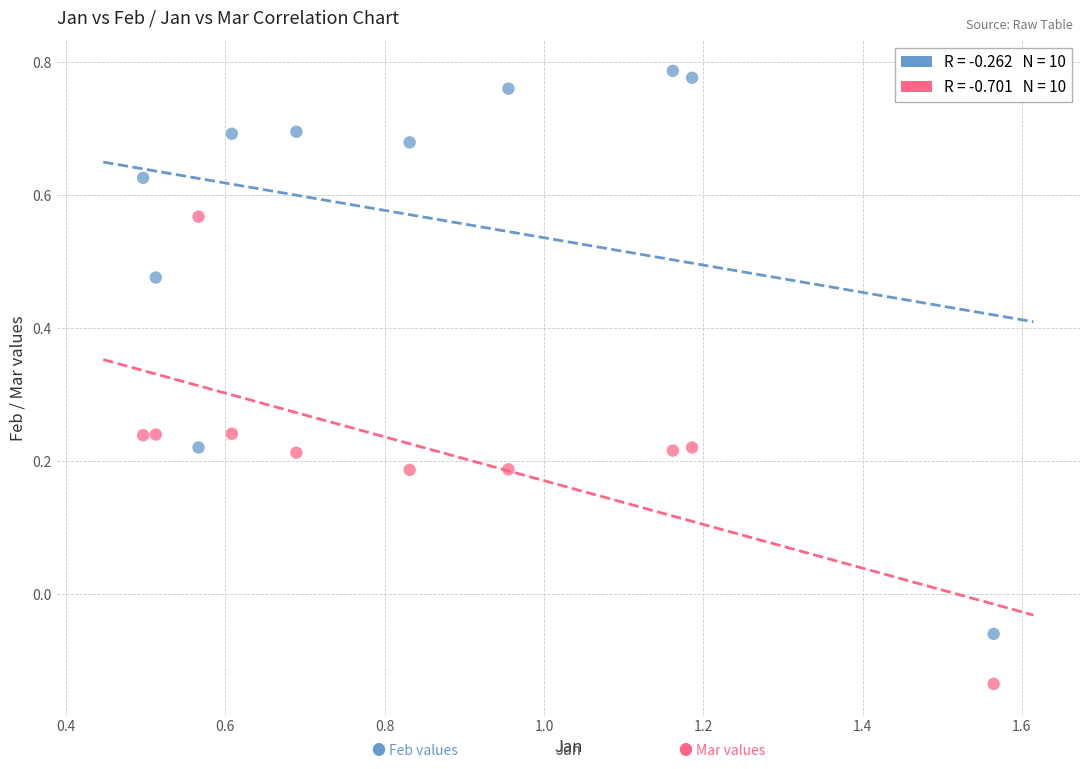

Across all data points, what is the range of Y values (max minus min)?

0.9